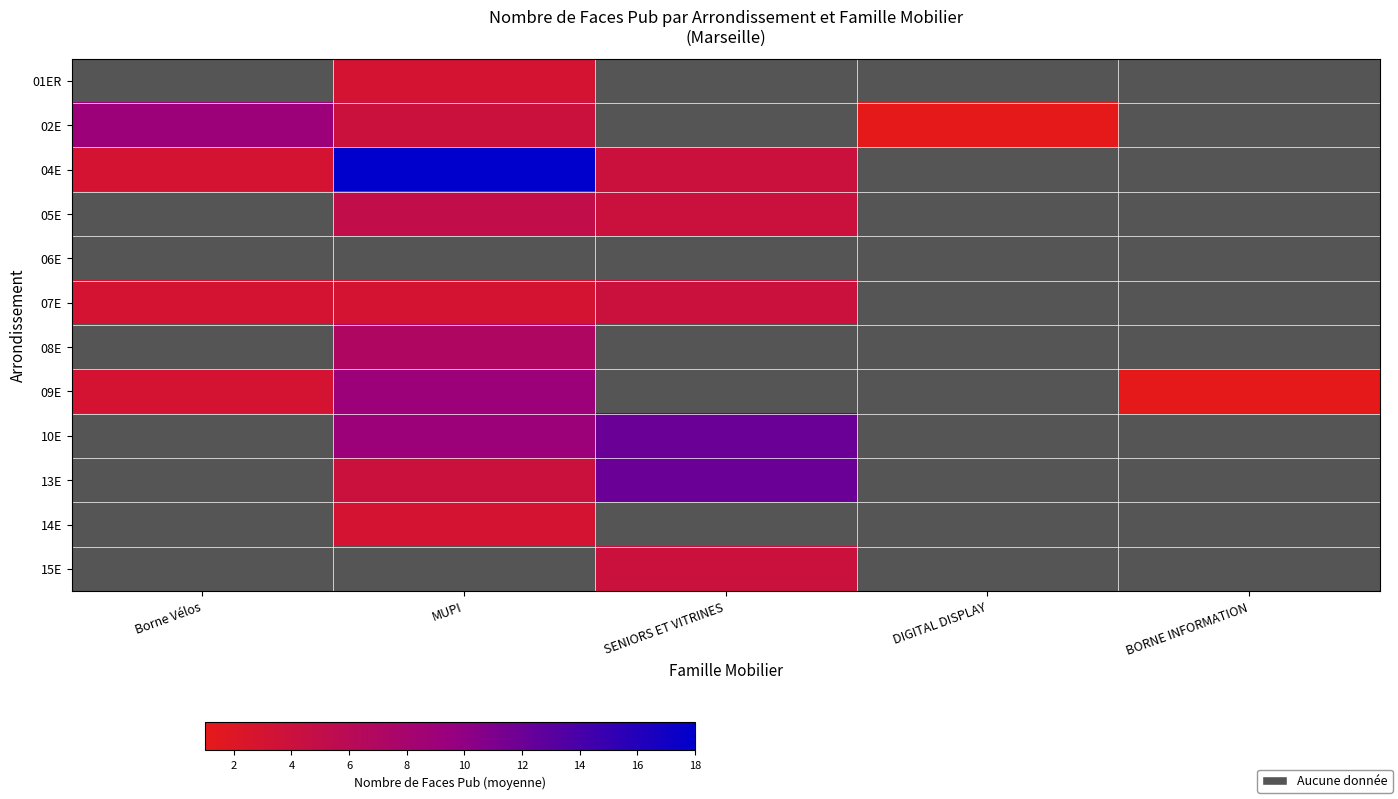

True or false: 07E has a value of 4.4 at Borne Vélos.

False